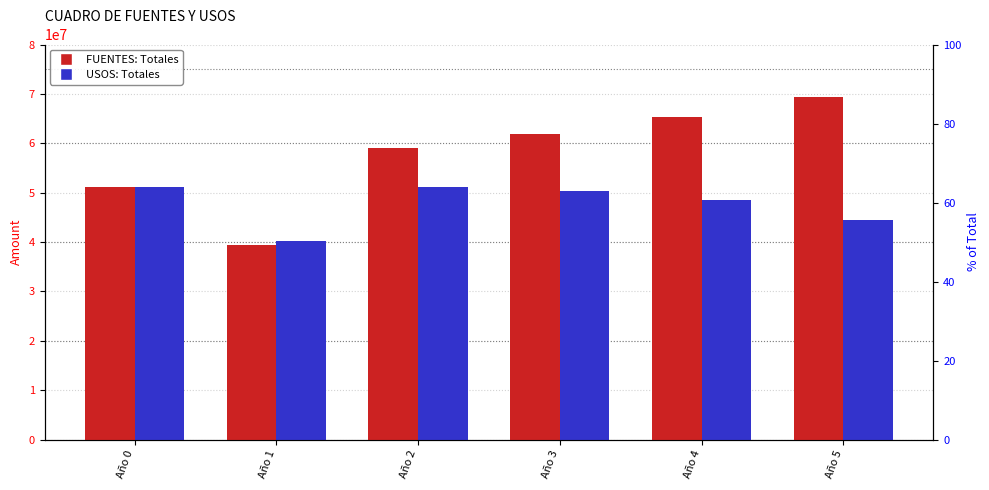

The value of FUENTES: Totales at Año 1 is 39449233.1. True or false?

True